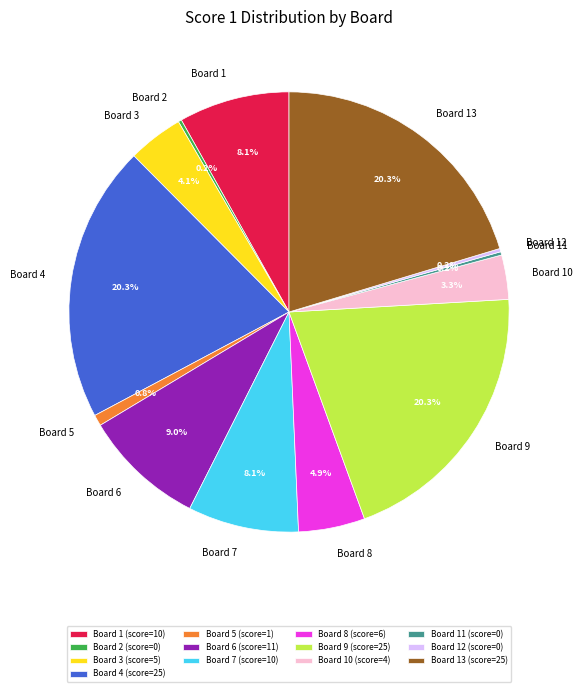

Is the sum of Board 7 and Board 3 greater than half?

No